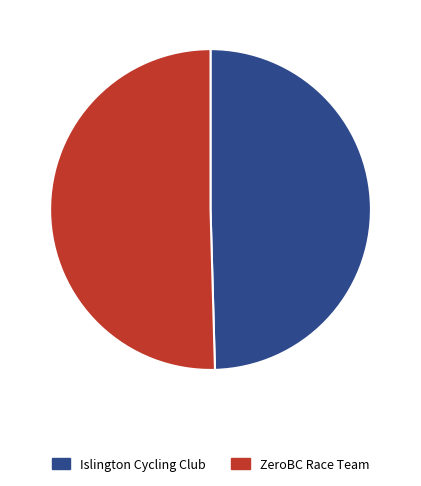

How many segments does this pie chart have?

2